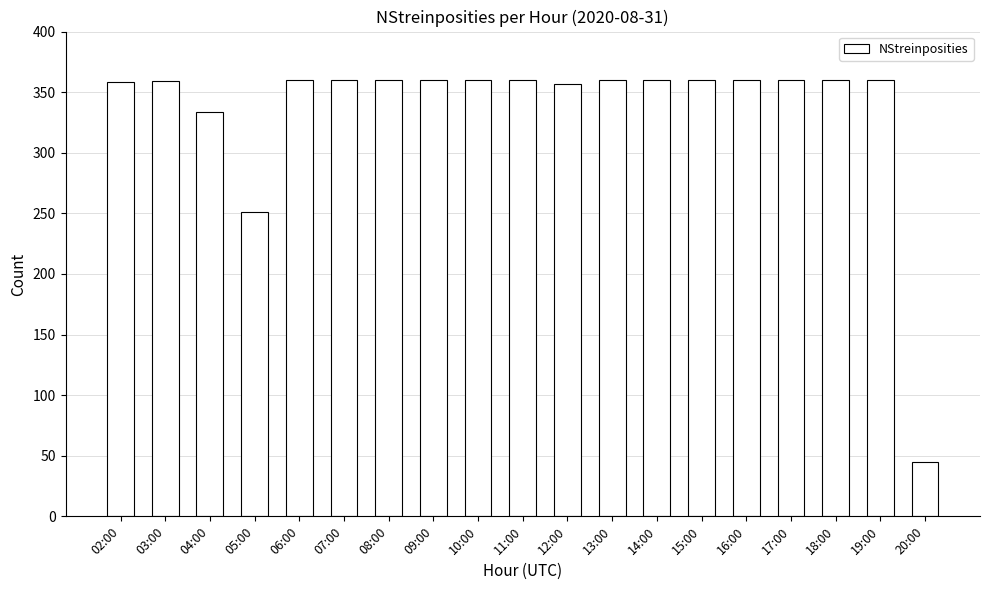

What position from the left is 02:00?

1